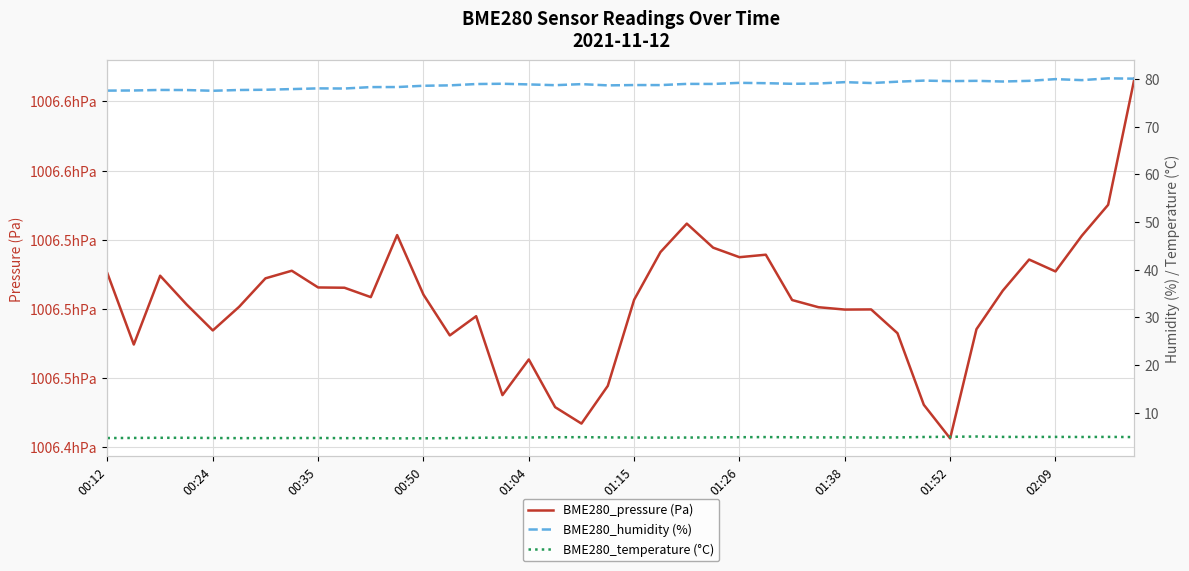

Does the chart have visible grid lines?

Yes